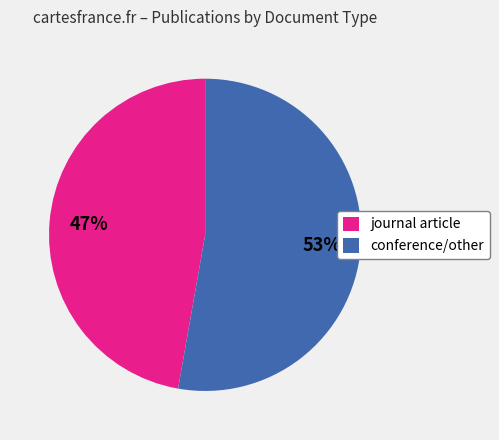

True or false: journal article accounts for 47% of the total.

True